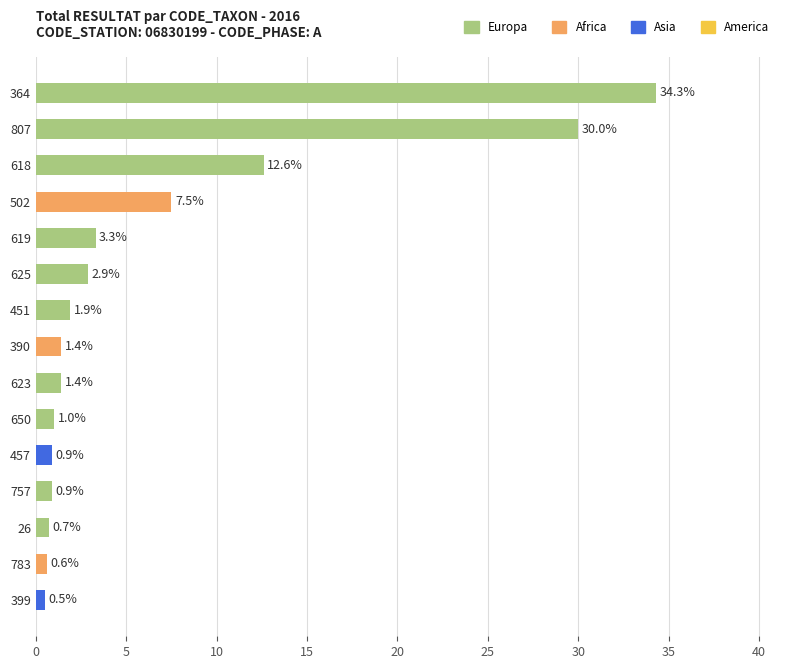

How many categories are shown in the chart?

15